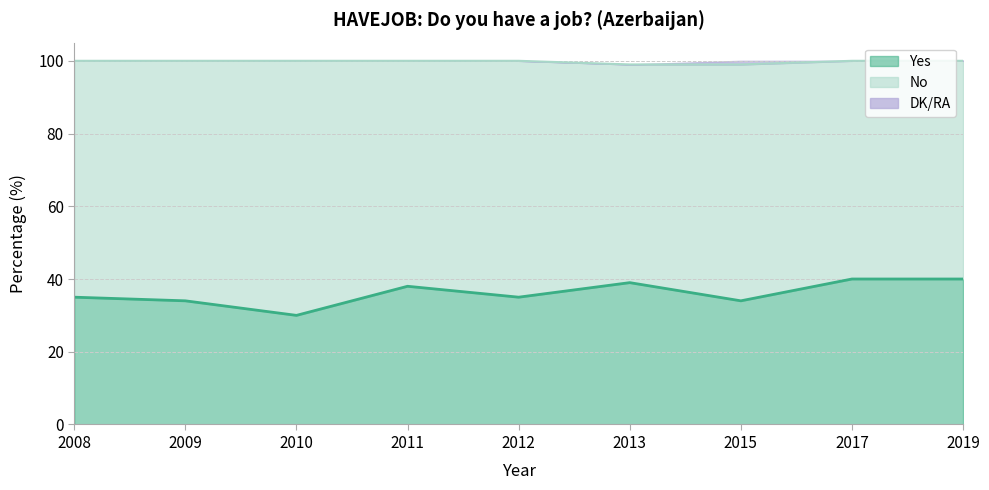

How many values in the No series exceed 65?

2